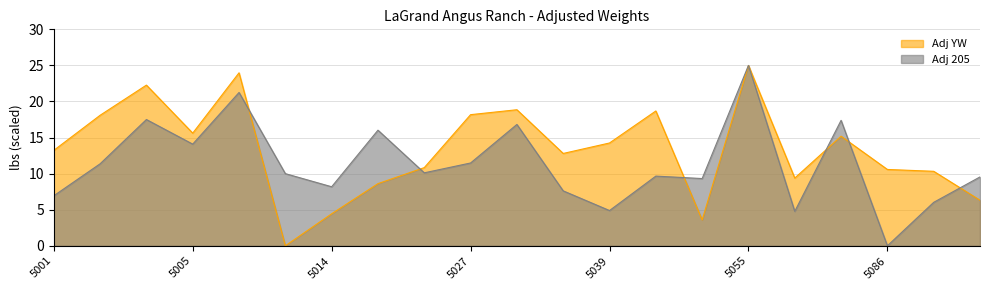

What is the approximate value of Adj YW at 5039?

14.2